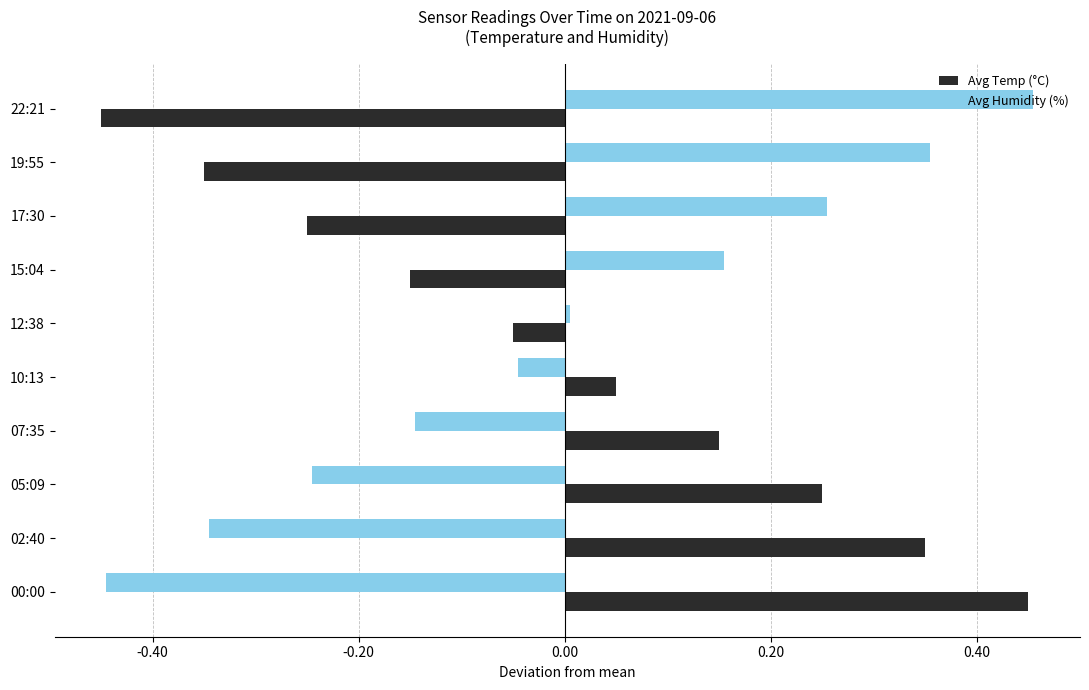

Which category has the highest value in the Avg Temp (°C) series?

00:00